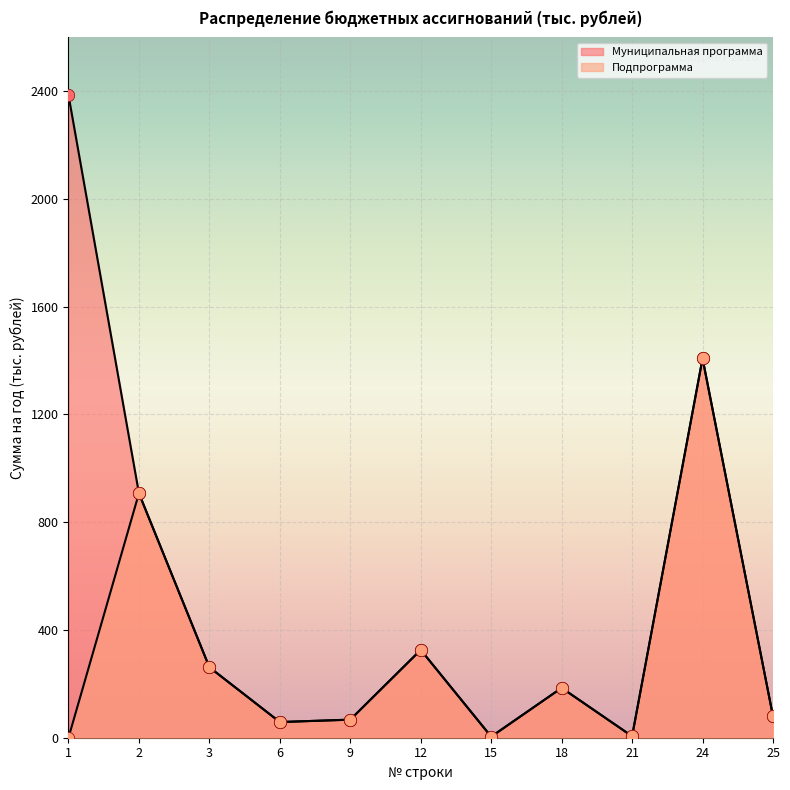

Which series has the largest Y range (max minus min)?

Муниципальная программа